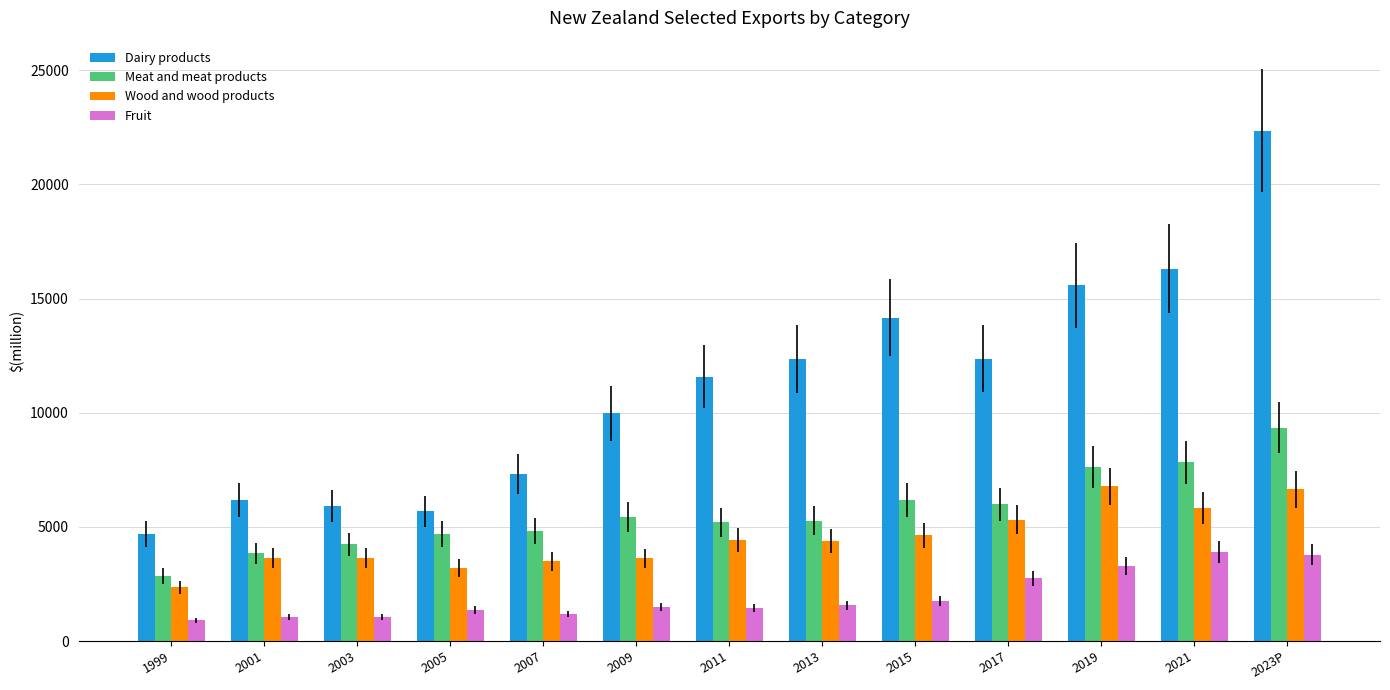

Between 2003 and 2015, which series saw the biggest shift?

Dairy products